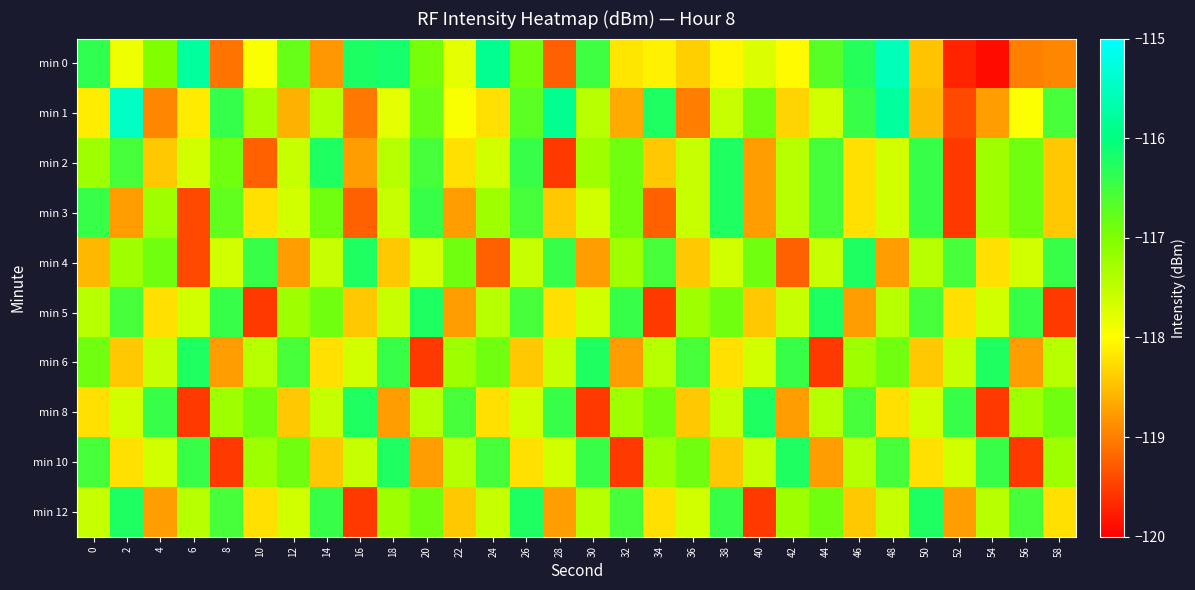

Which series changed the most between 26 and 50?

min 1